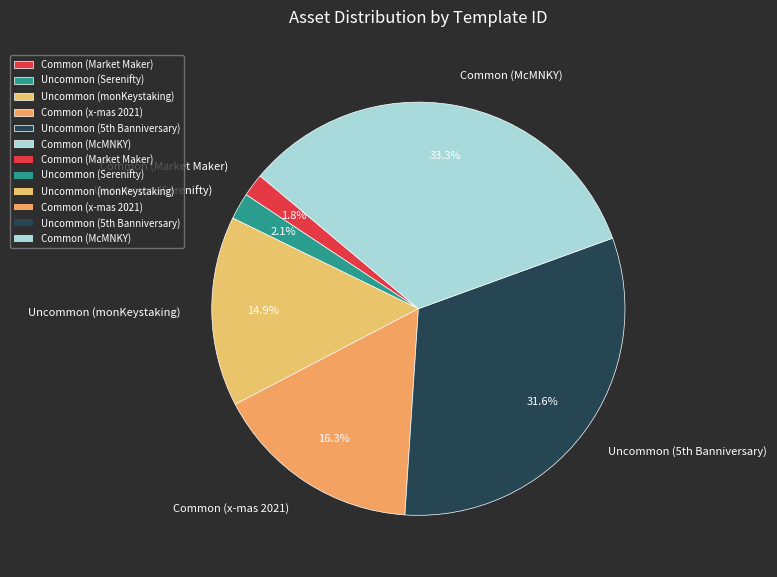

Which slice is the largest?

Common (McMNKY)